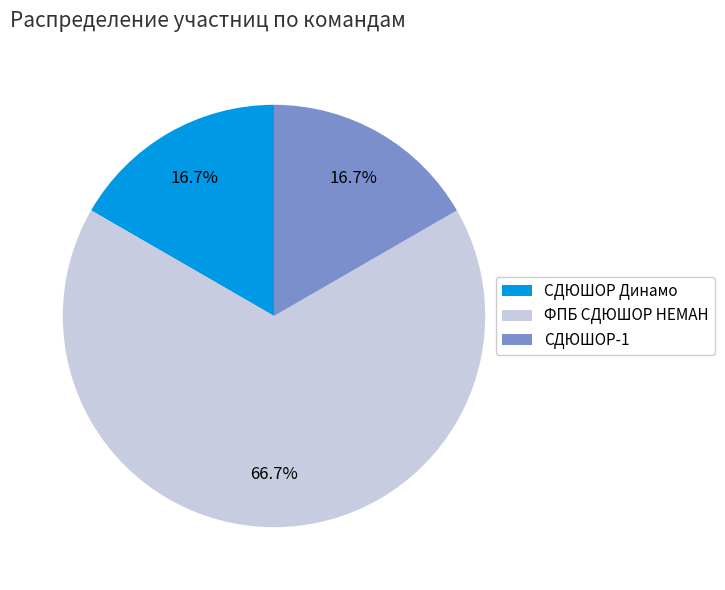

True or false: СДЮШОР Динамо accounts for 17% of the total.

True